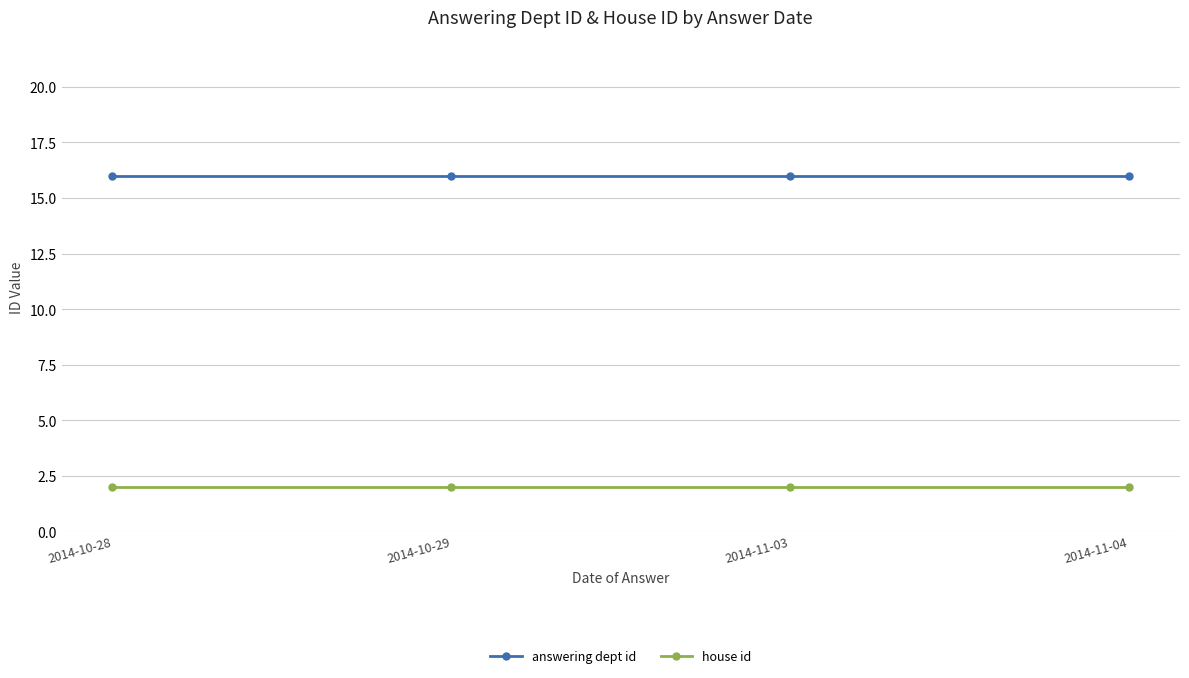

What is the minimum value for house id?

2